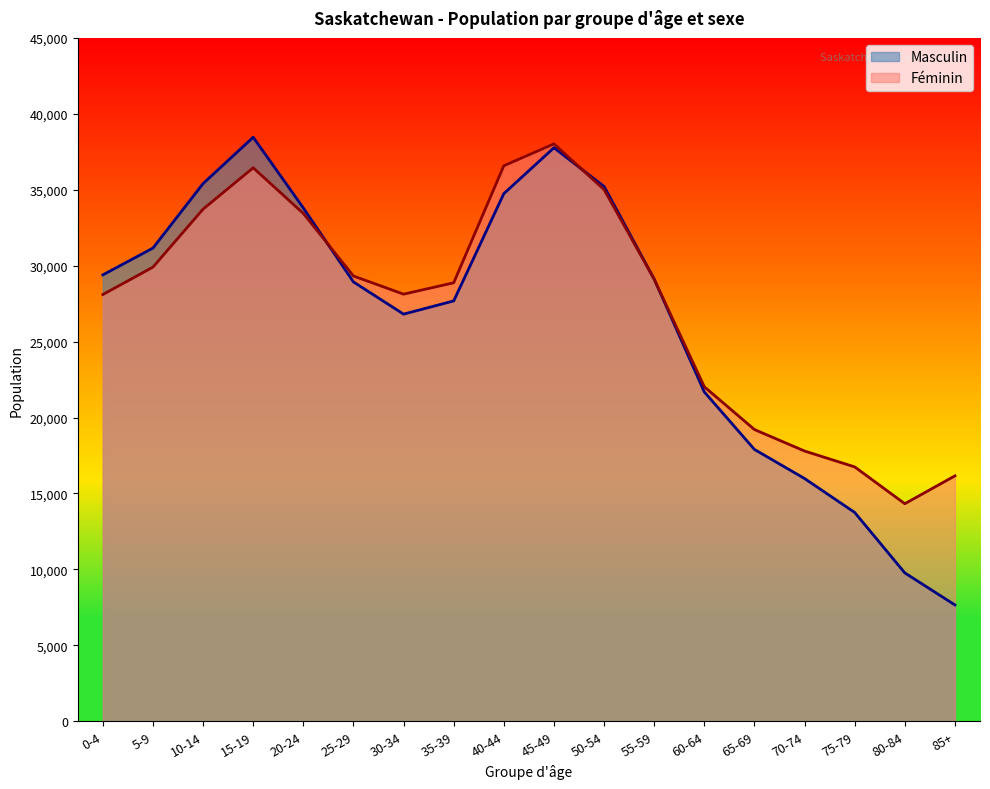

Which series has the largest total across all categories?

Féminin